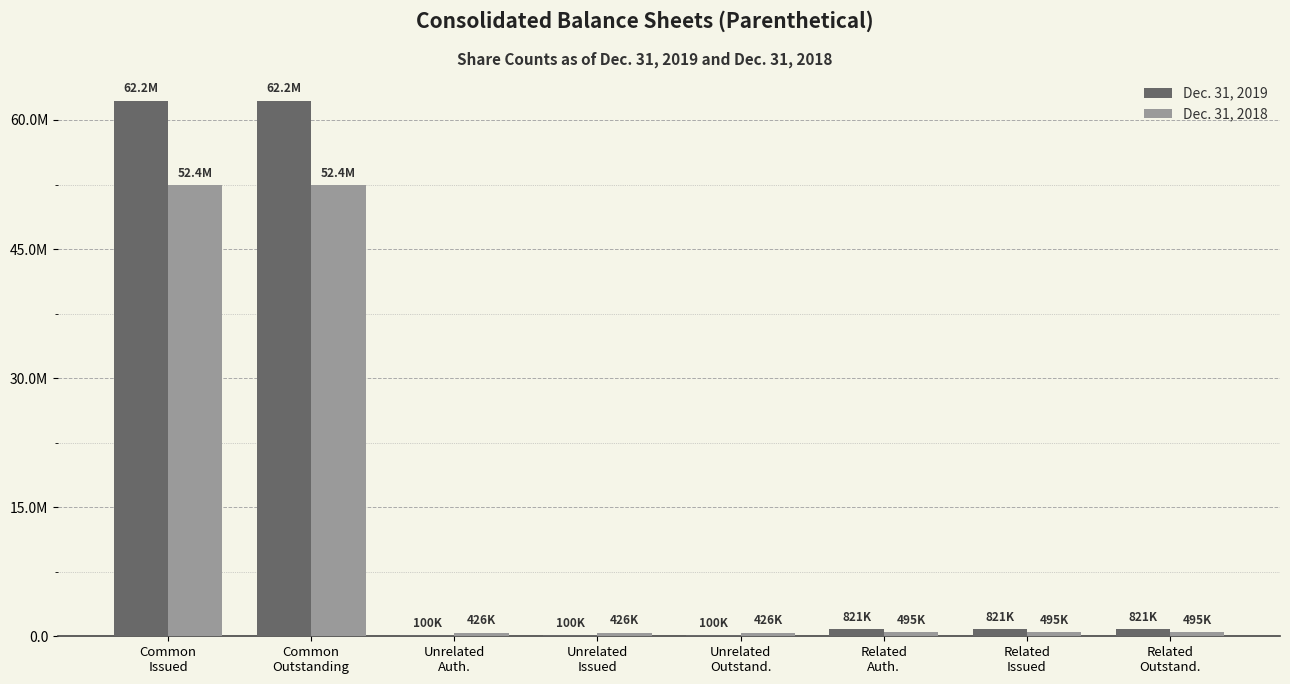

What are all the series names shown in the legend?

Dec. 31, 2019, Dec. 31, 2018